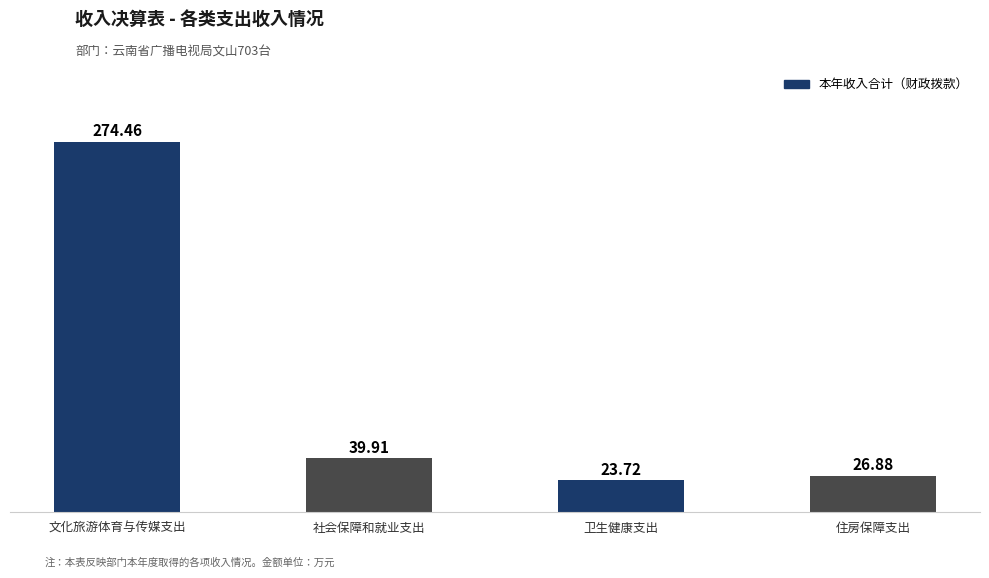

Are the bars horizontal?

No